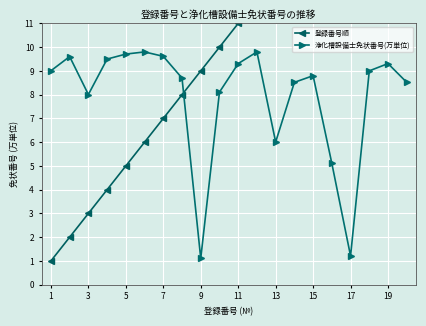

What are all the series names shown in the legend?

登録番号順, 浄化槽設備士免状番号(万単位)